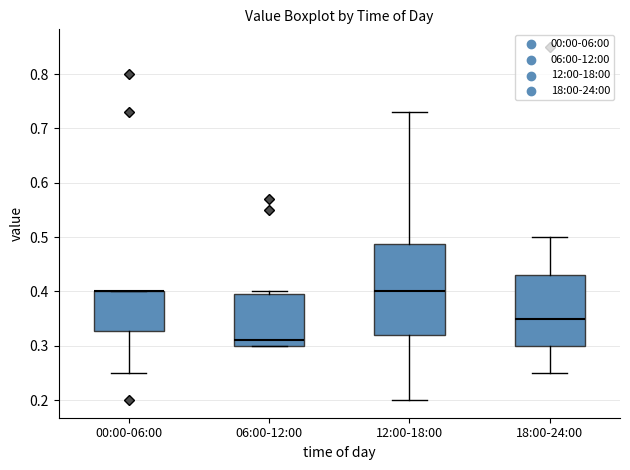

Reading left to right, transcribe this box plot: for each box, give where its median line is, the range the box spans, and where its two whiskers end, as read against the y-axis. The values are not printed on the chart, so give them approximately, as read against the axis.

00:00-06:00: median 0.40 (drawn on the box's upper edge), box 0.33 to 0.40, whiskers 0.25 to 0.40
06:00-12:00: median 0.31, box 0.30 to 0.40, whiskers 0.30 to 0.40 (just above the box's upper edge)
12:00-18:00: median 0.40, box 0.32 to 0.49, whiskers 0.20 to 0.73
18:00-24:00: median 0.35, box 0.30 to 0.43, whiskers 0.25 to 0.50